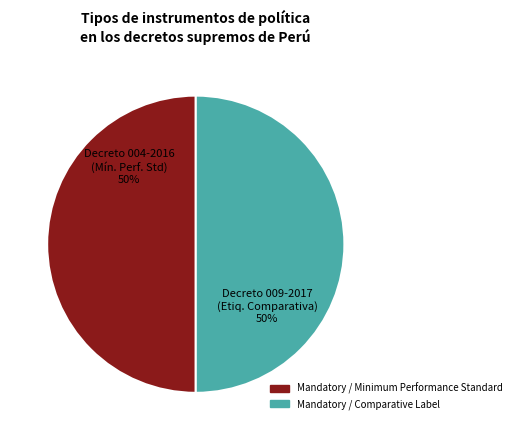

What is the ratio of the value at Mandatory / Minimum Performance Standard to the value at Mandatory / Comparative Label?

1.0